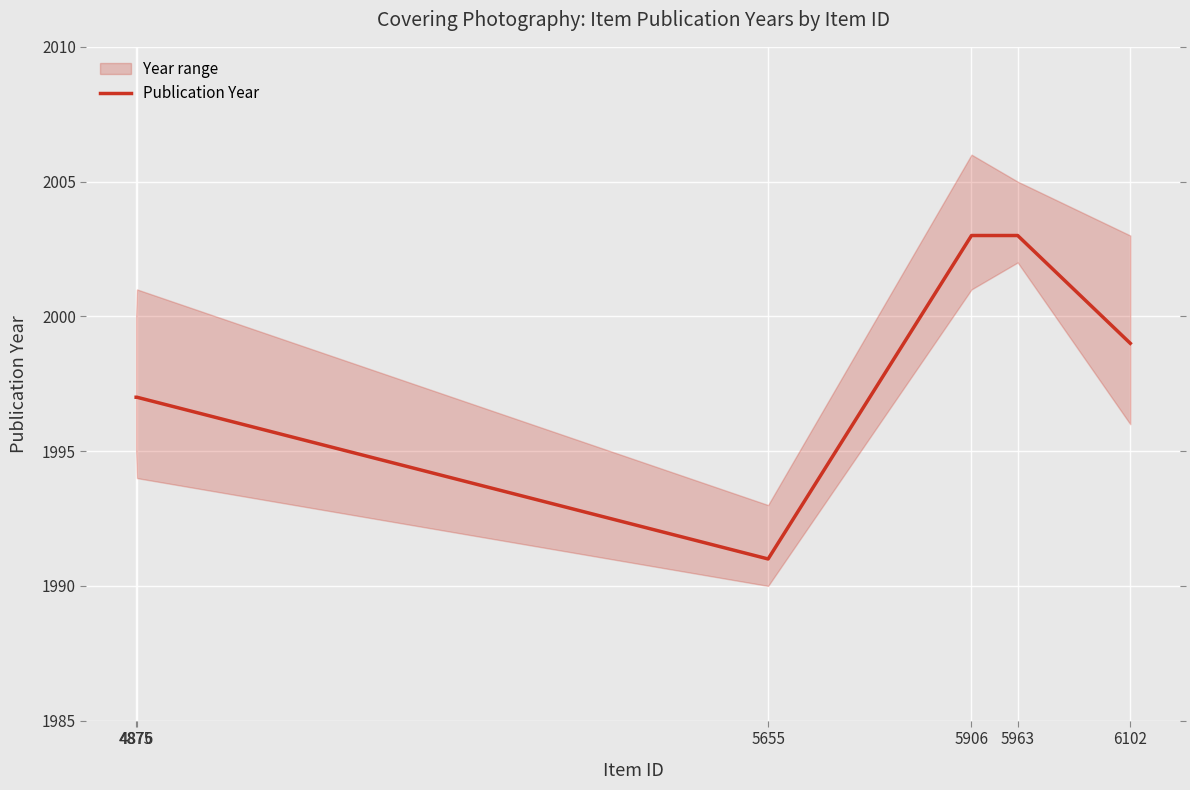

What is the value of the 5th point from the left?

2003